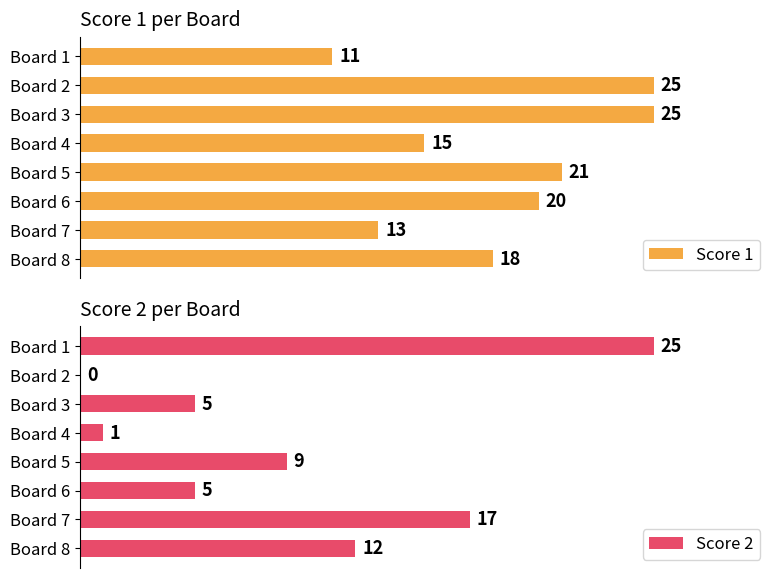

Count the number of data series in this chart.

2